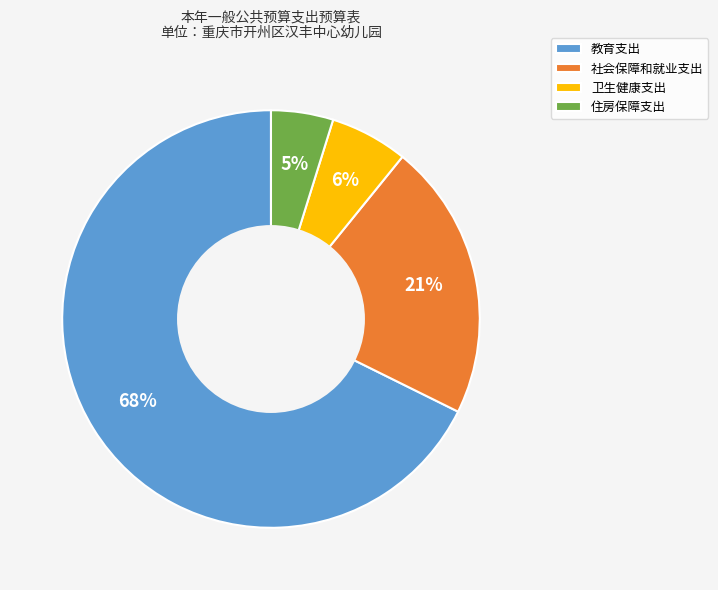

True or false: 教育支出 accounts for 82% of the total.

False